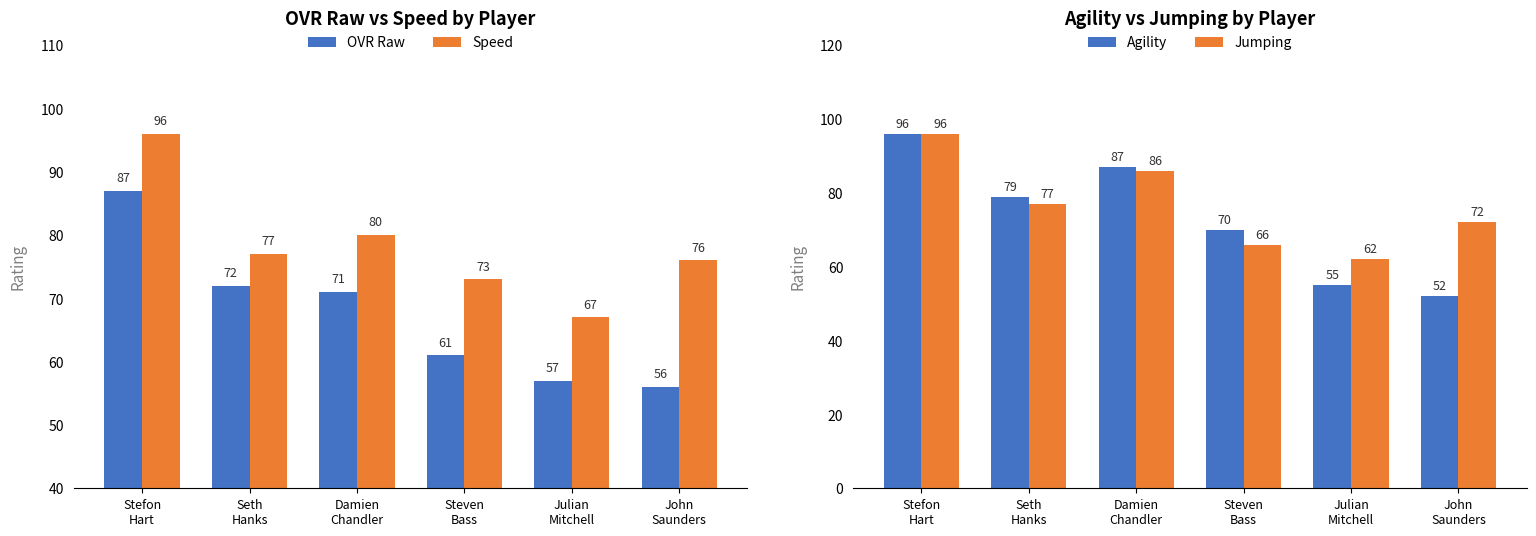

What is the label of the 3rd bar from the left?

Damien
Chandler